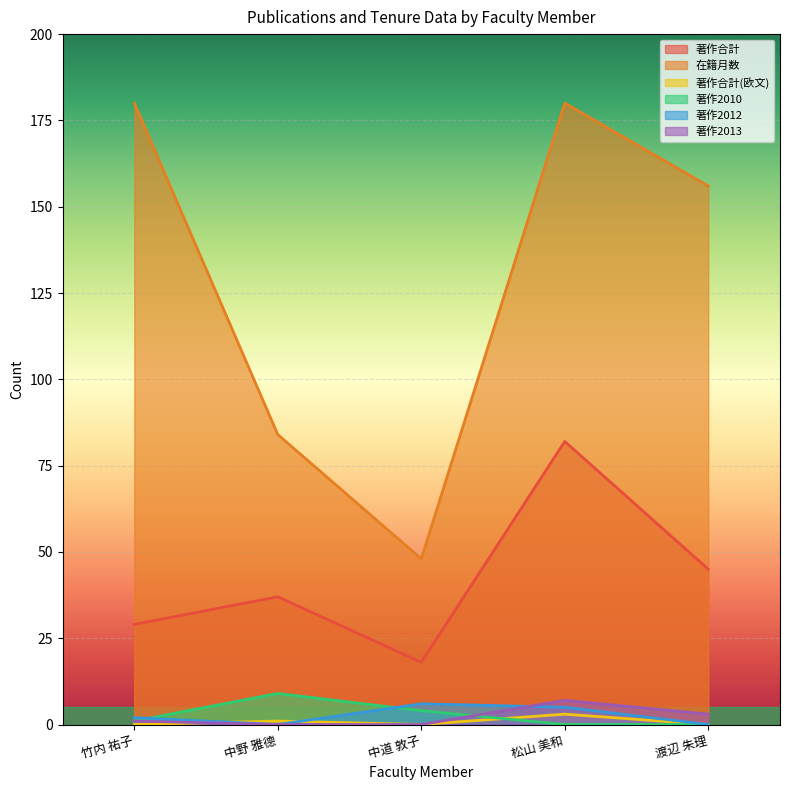

Reading right to left, extract all data points from this chart.

著作合計: 45	82	18	37	29
在籍月数: 156	180	48	84	180
著作合計(欧文): 0	3	0	1	0
著作2010: 0	0	4	9	1
著作2012: 0	5	6	0	2
著作2013: 3	7	0	0	1